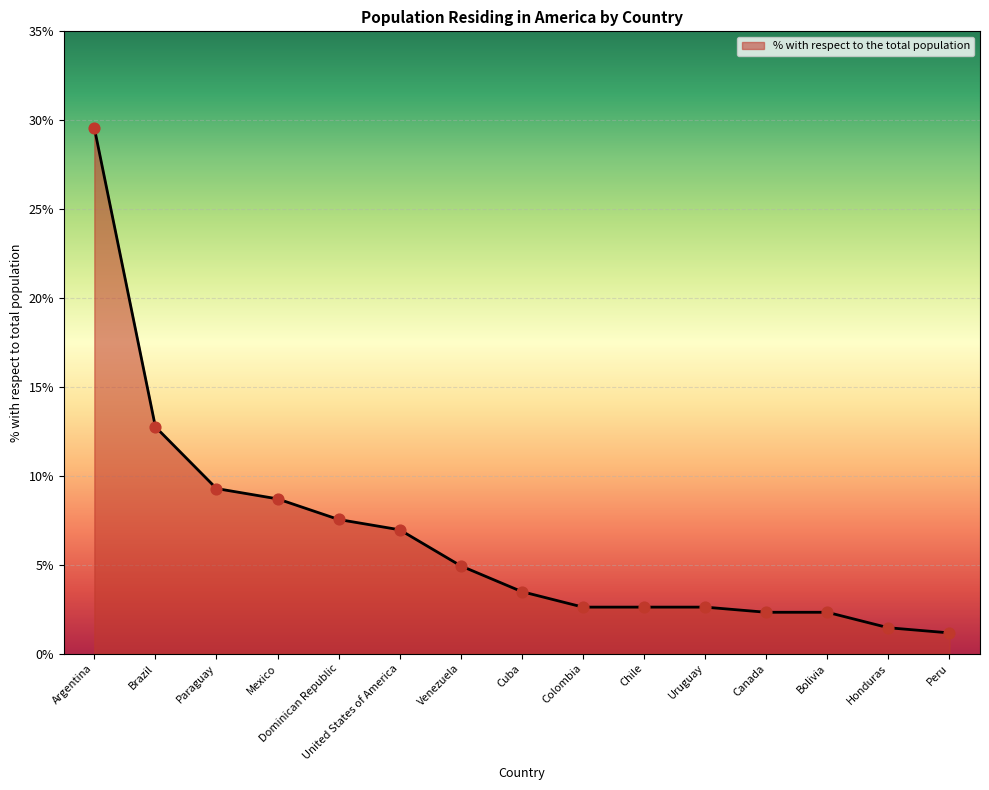

Which has a higher value, Uruguay or United States of America?

United States of America